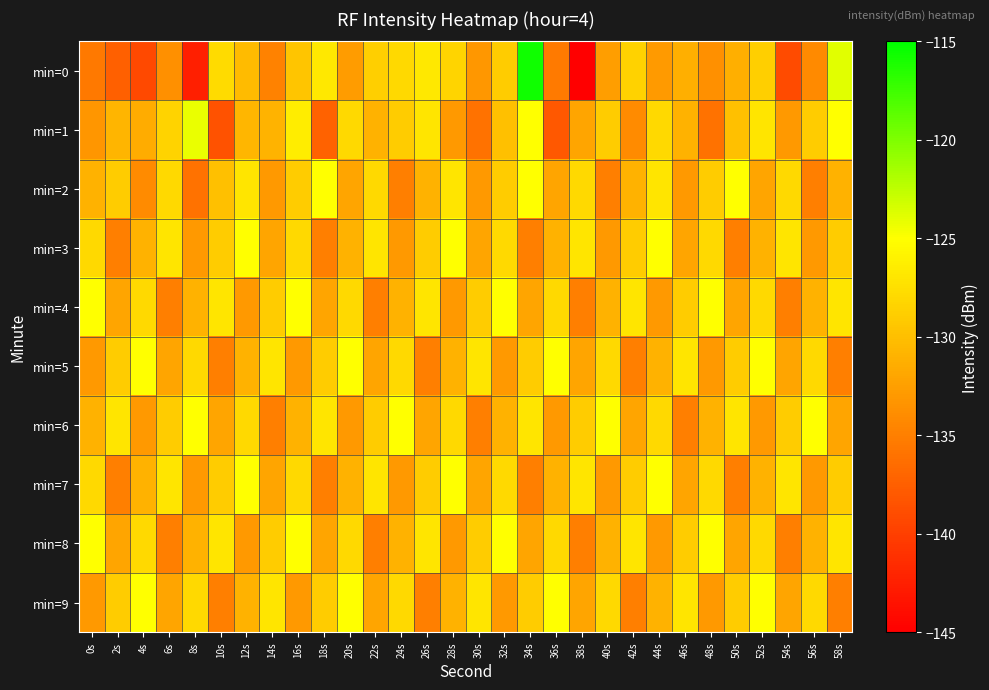

At which category is the sum across all series the highest?

34s